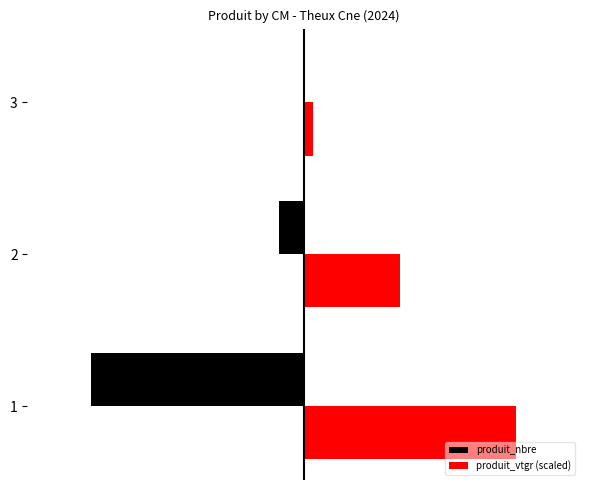

What are all the series names shown in the legend?

produit_nbre, produit_vtgr (scaled)